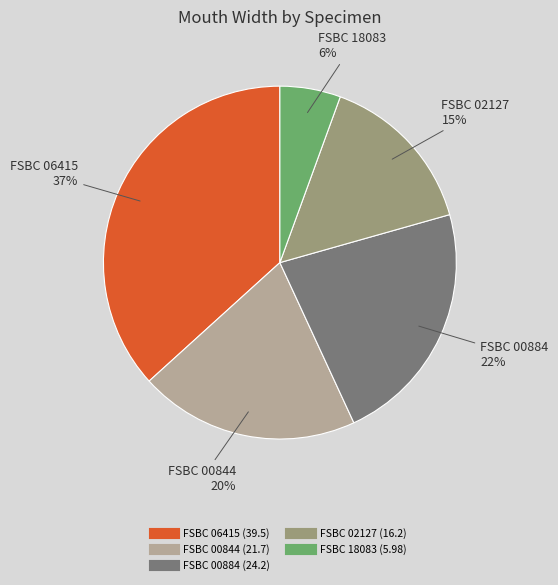

Does FSBC 06415 account for over 50% of the chart?

No